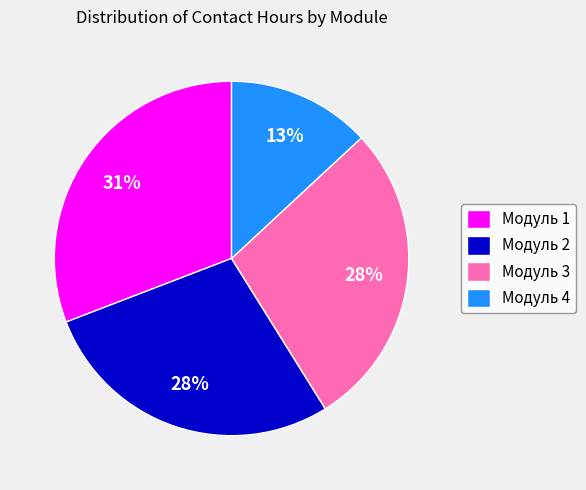

Does Модуль 3 account for over 50% of the chart?

No